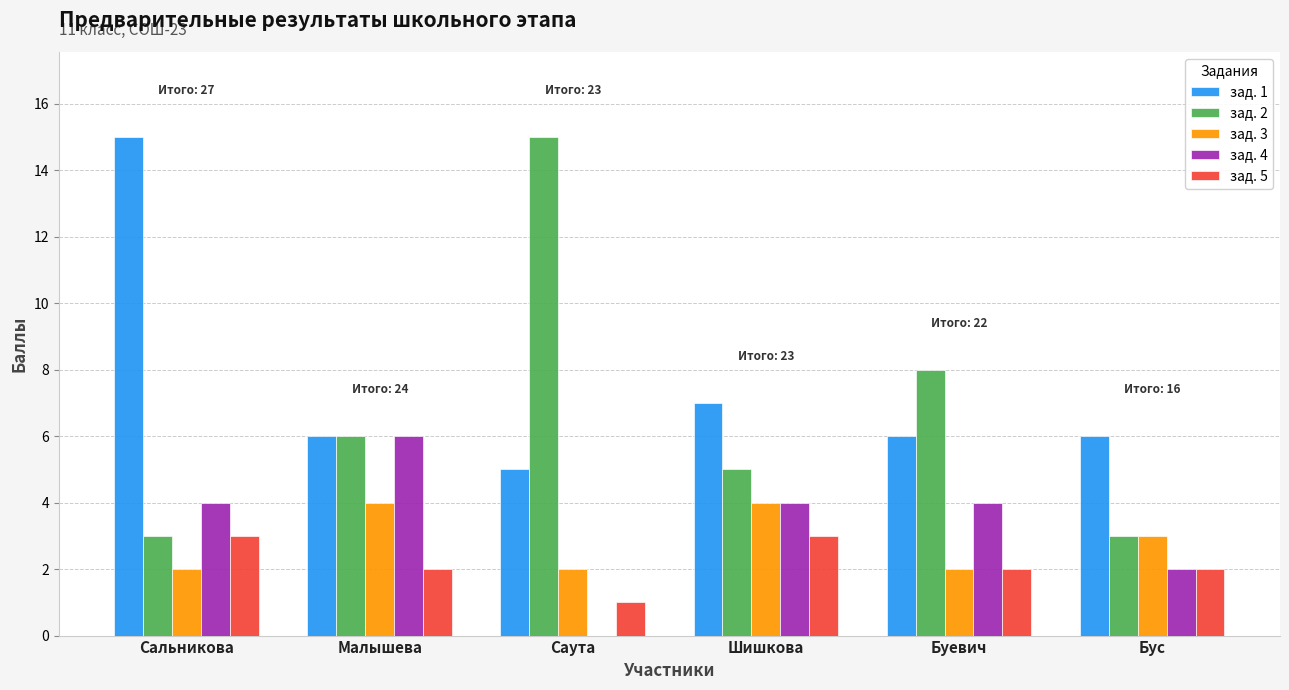

True or false: зад. 1 has a value of 15 at Сальникова.

True